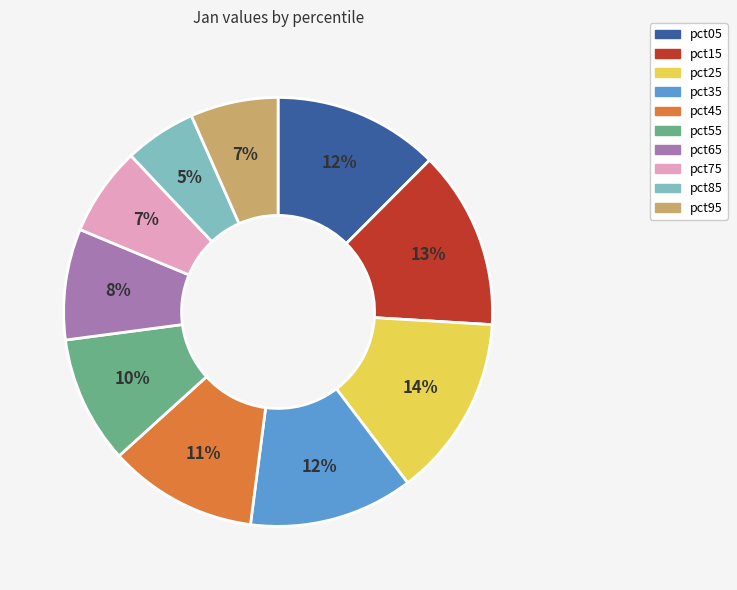

What percentage is the pct05 slice, to the nearest percent?

12%